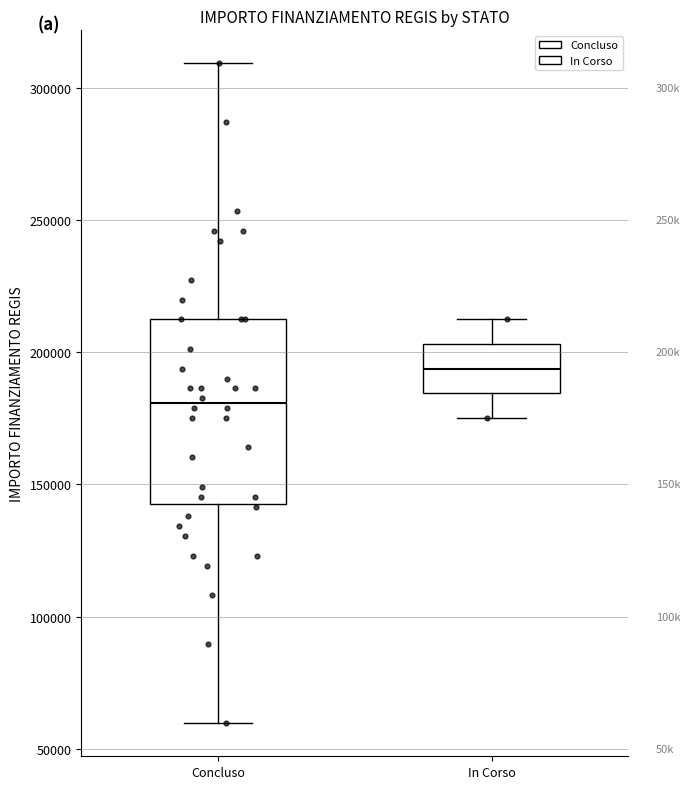

Reading left to right, transcribe this box plot: for each box, give where its median line is, the range the box spans, and where its two whiskers end, as read against the y-axis. The values are not printed on the chart, so give them approximately, as read against the axis.

Concluso: median 180000, box 145000 to 210000, whiskers 60000 to 310000
In Corso: median 195000, box 185000 to 205000, whiskers 175000 to 210000